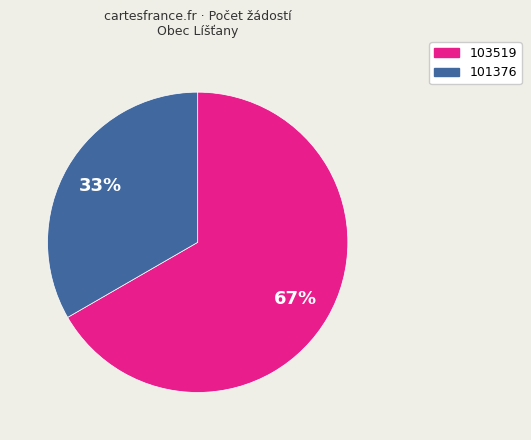

What is the largest slice in the pie chart?

103519